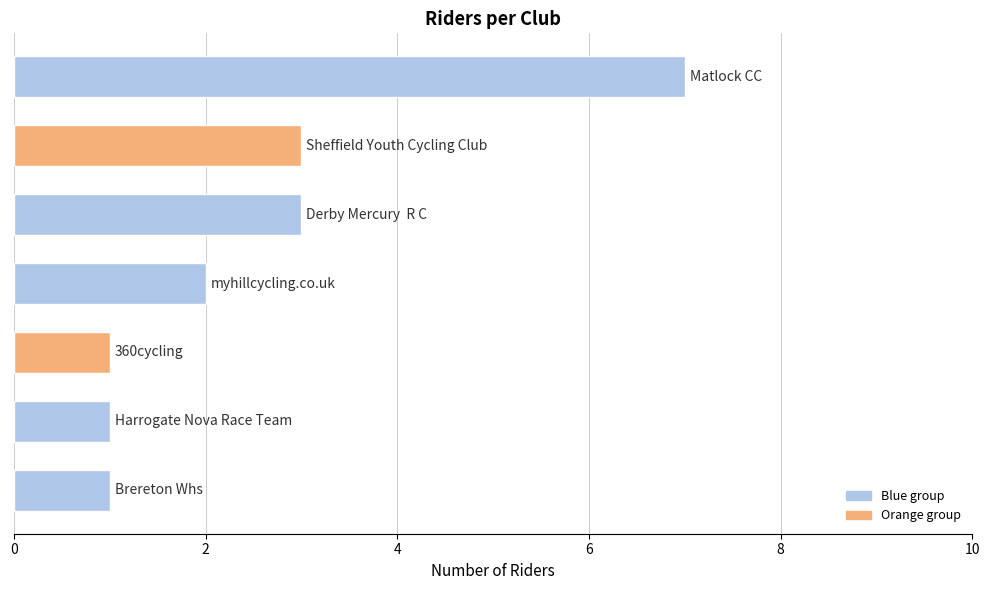

How many bars are there in total?

7